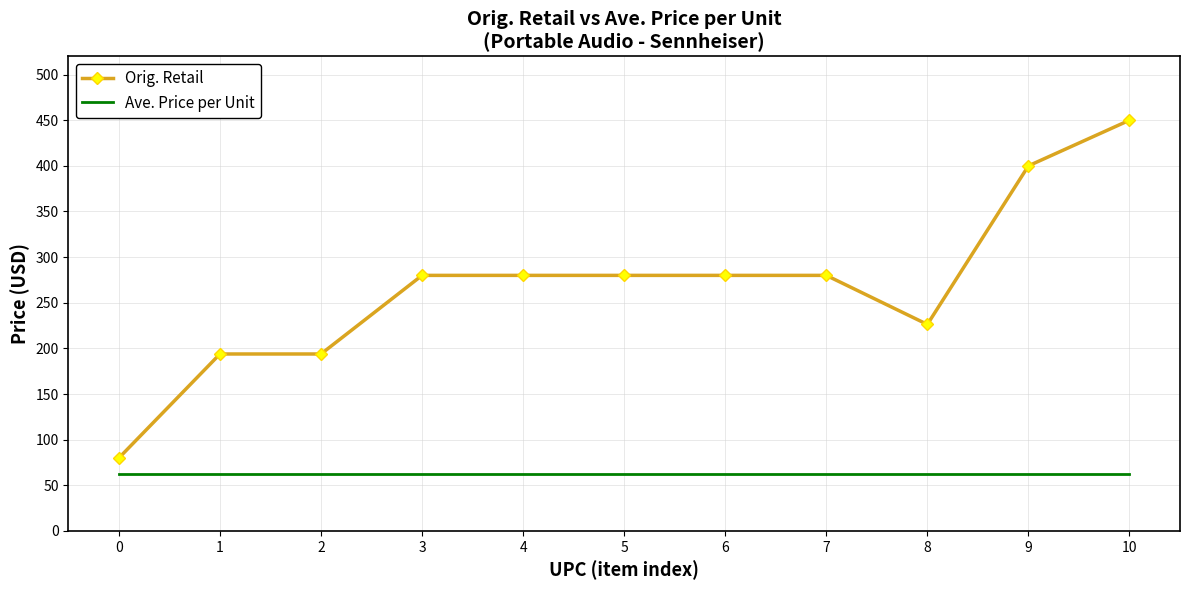

Which category has the highest value across all series?

10